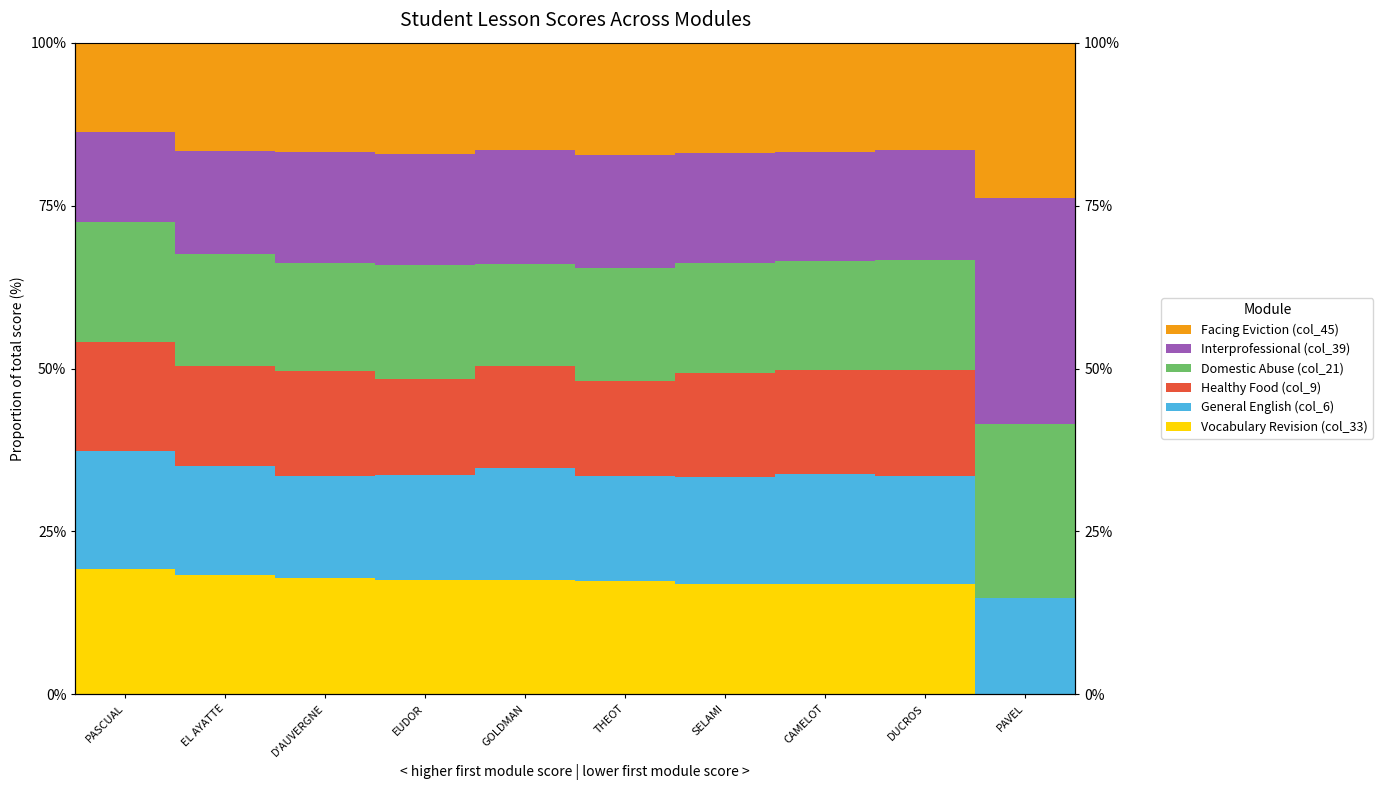

At PASCUAL, list the series in order from smallest to largest.

Facing Eviction (col_45), Interprofessional (col_39), Healthy Food (col_9), General English (col_6), Domestic Abuse (col_21), Vocabulary Revision (col_33)